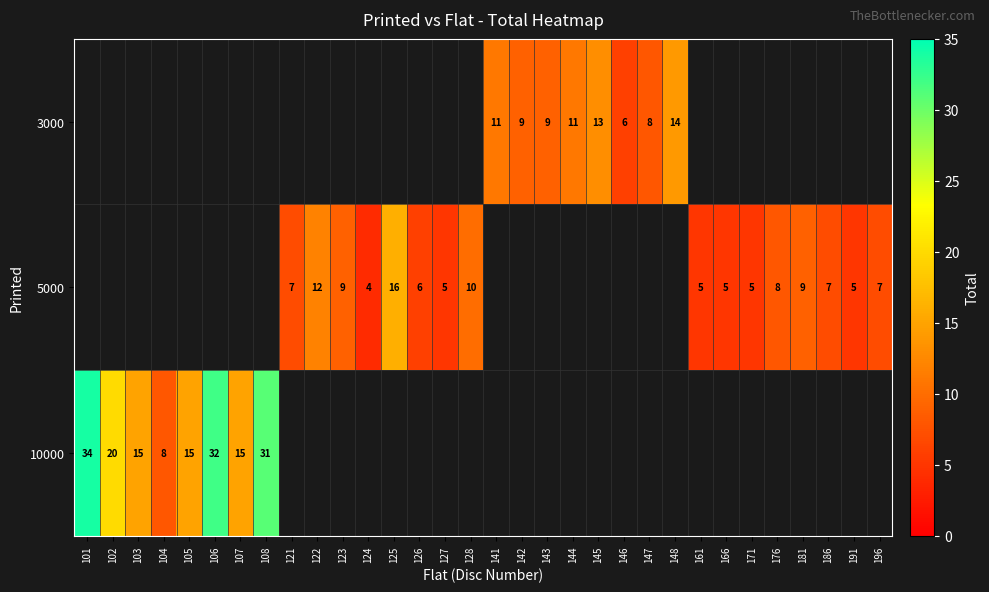

Count the number of categories in the chart.

32